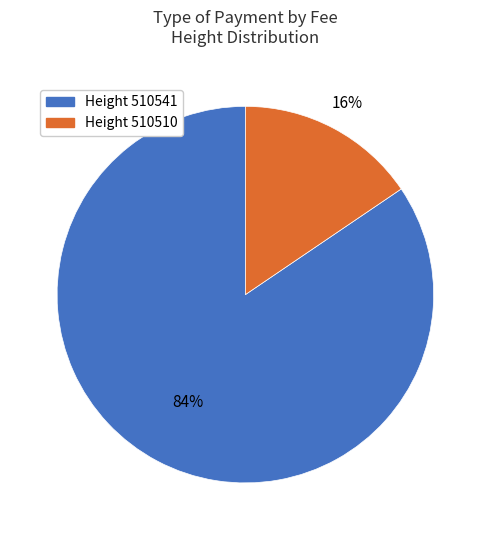

Does any single category account for the majority?

Yes